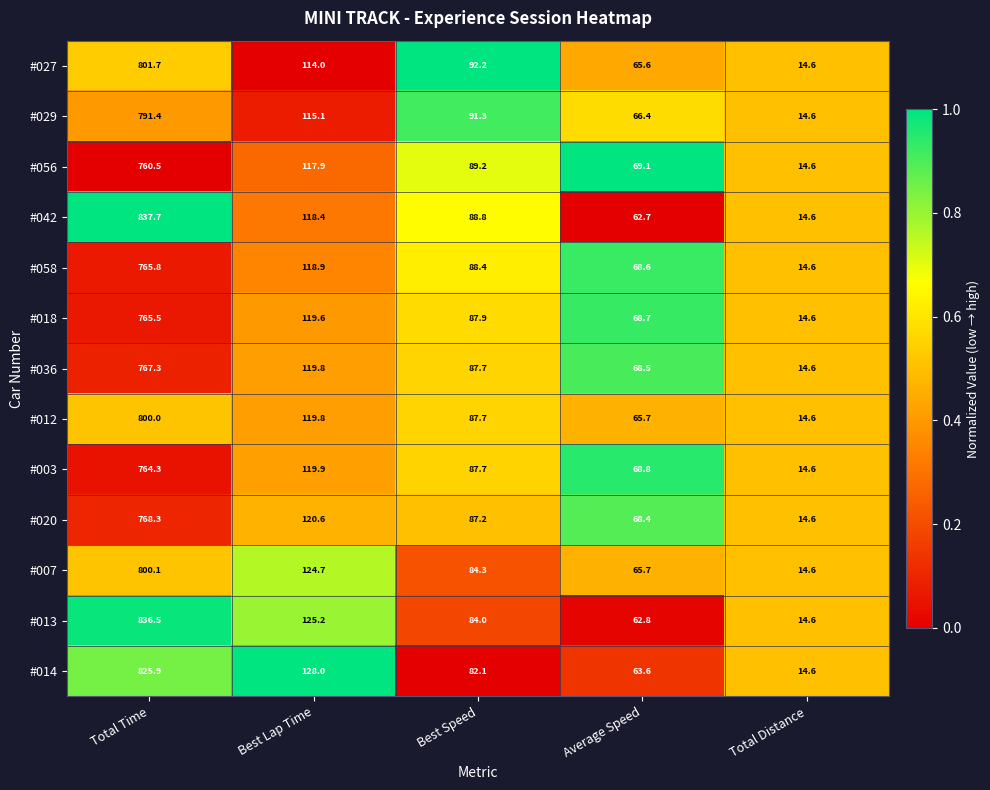

What is the greatest value displayed?

837.7